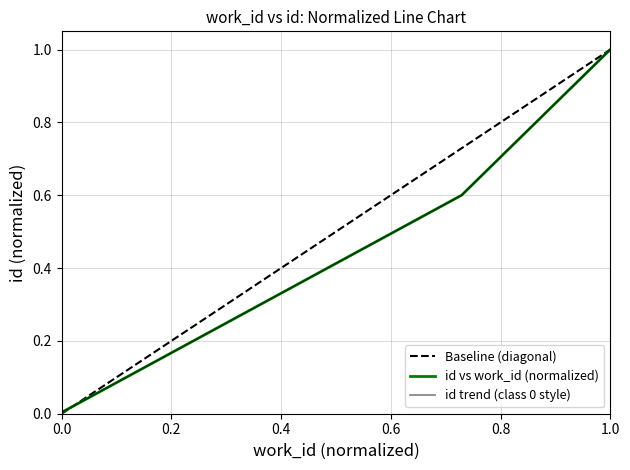

The value of id at 1.0 is 1.5. True or false?

False